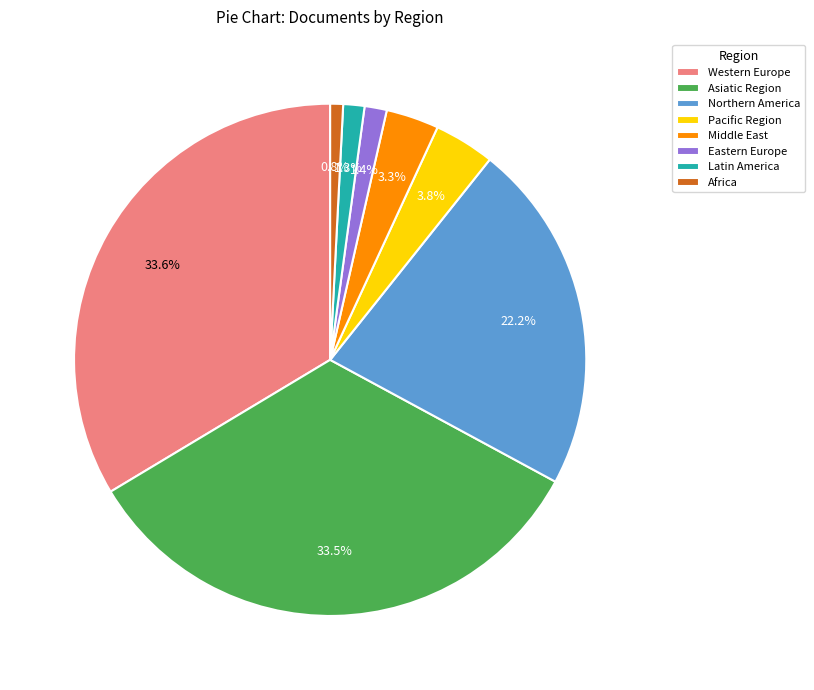

Approximately how many times larger is the value at Northern America compared to Western Europe?

0.7